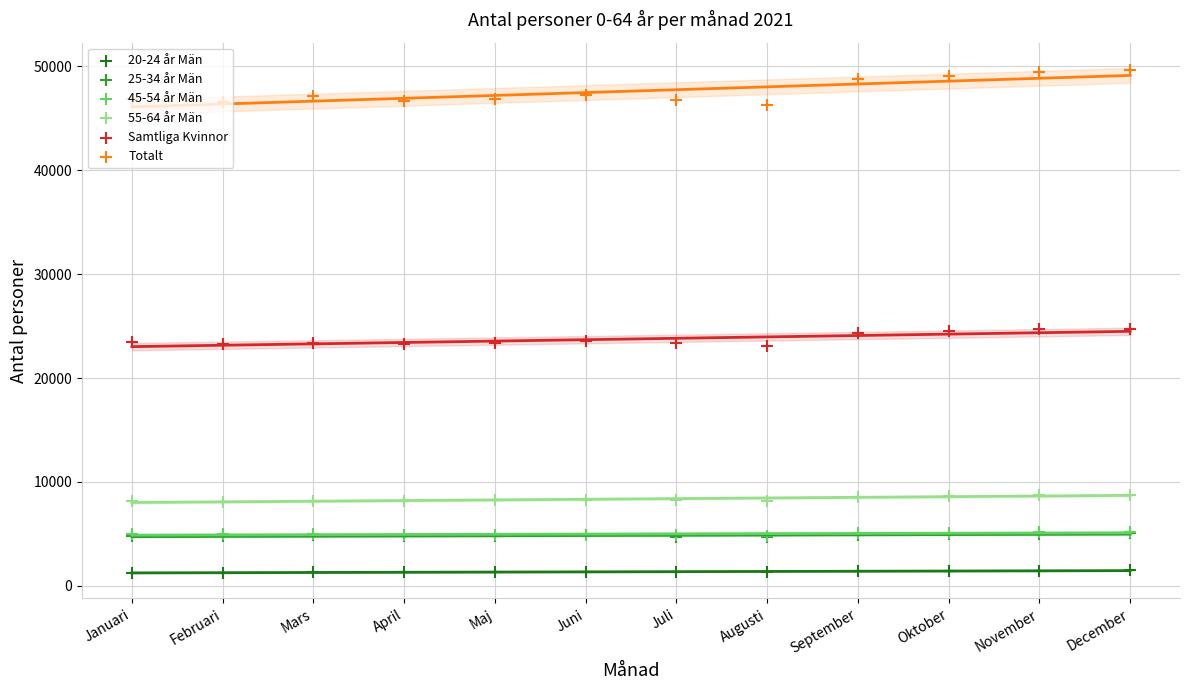

What are all the series names shown in the legend?

20-24 år Män, 25-34 år Män, 45-54 år Män, 55-64 år Män, Samtliga Kvinnor, Totalt